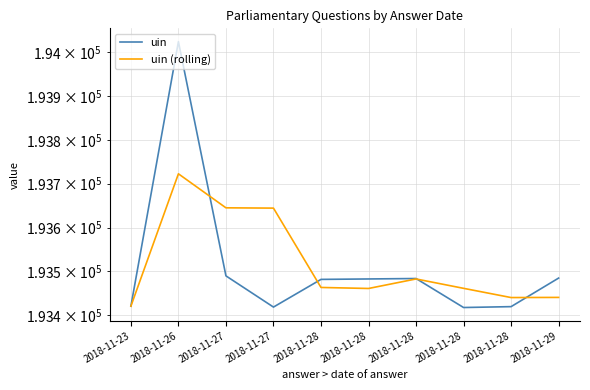

Which series has the largest total across all categories?

uin (rolling)